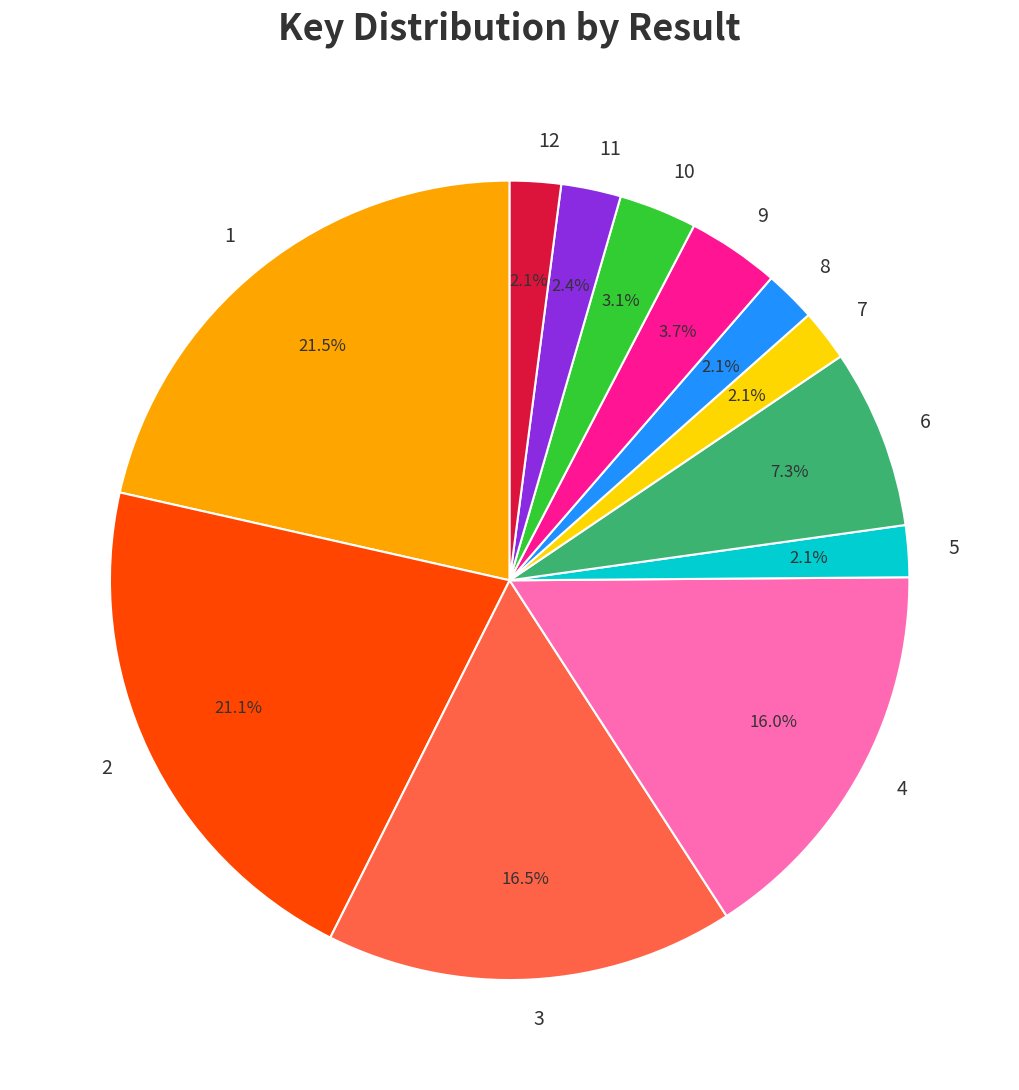

The 1 slice represents 21% of the pie. True or false?

True